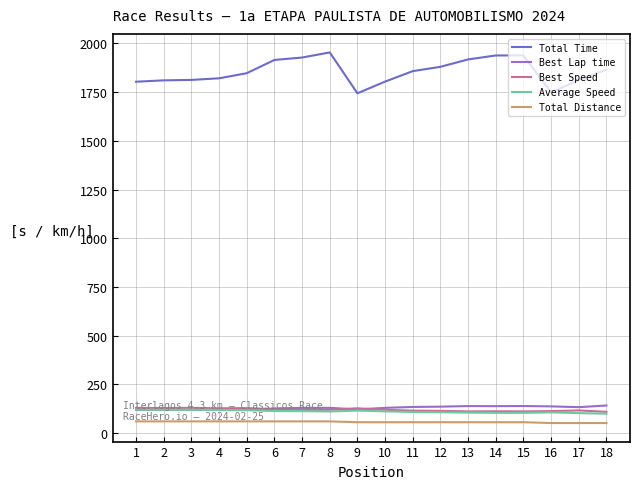

What is the greatest value displayed?

1953.9